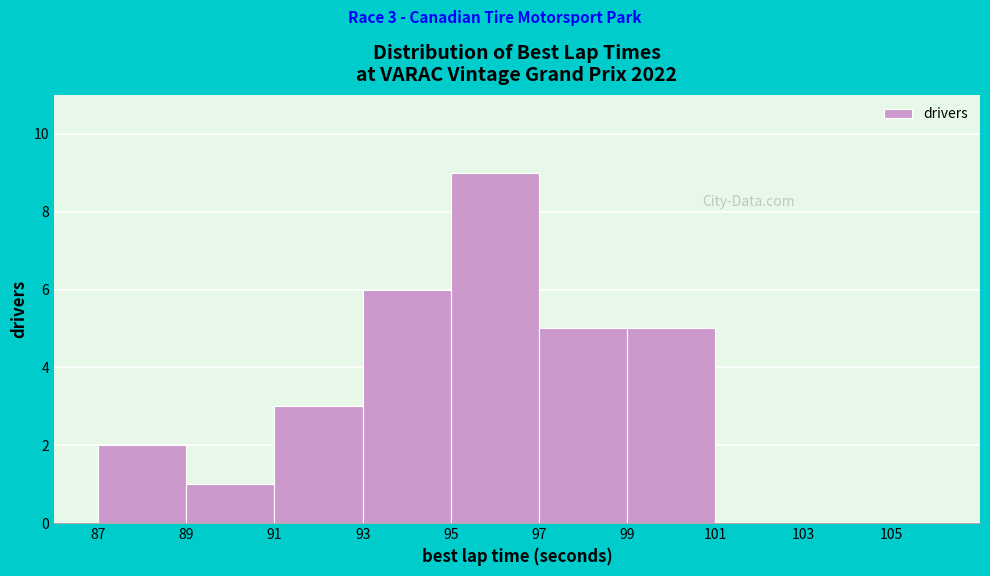

Which range on the x-axis has the tallest bar?

95 to 97